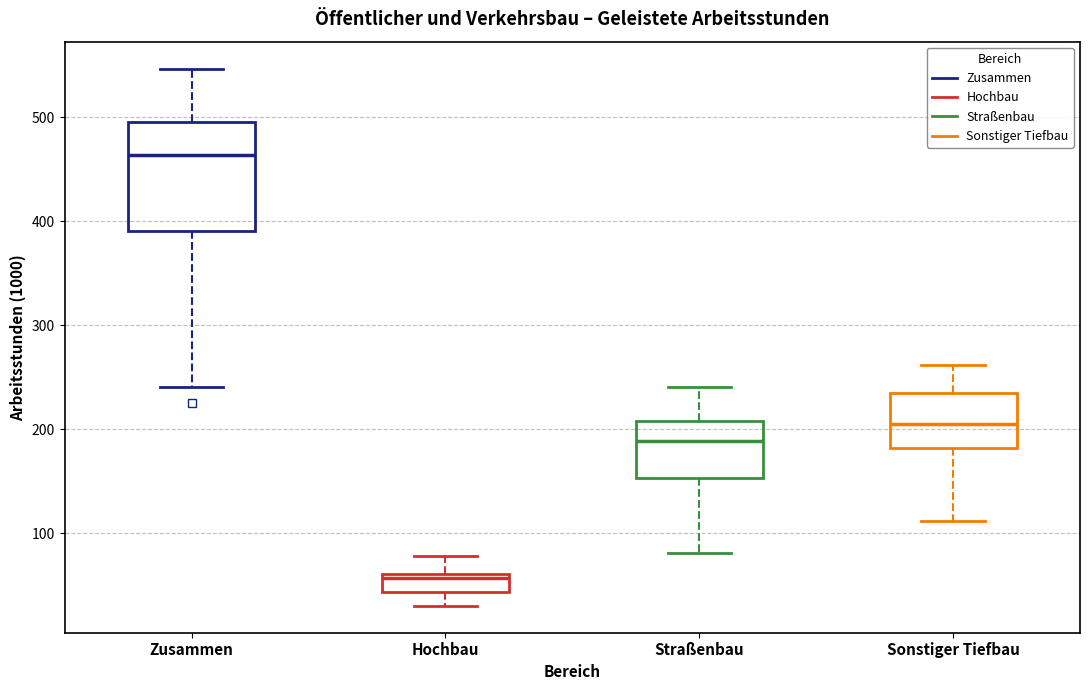

Reading left to right, transcribe this box plot: for each box, give where its median line is, the range the box spans, and where its two whiskers end, as read against the y-axis. The values are not printed on the chart, so give them approximately, as read against the axis.

Zusammen: median 460, box 390 to 500, whiskers 240 to 550
Hochbau: median 60 (just below the box's upper edge), box 40 to 60, whiskers 30 to 80
Straßenbau: median 190, box 150 to 210, whiskers 80 to 240
Sonstiger Tiefbau: median 200, box 180 to 230, whiskers 110 to 260